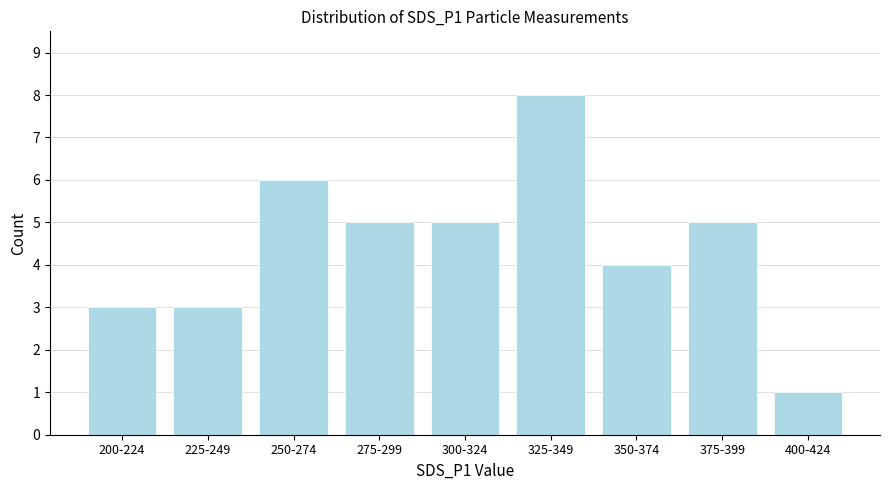

Reading left to right, what are all the values shown in this chart?

200-224=3	225-249=3	250-274=6	275-299=5	300-324=5	325-349=8	350-374=4	375-399=5	400-424=1